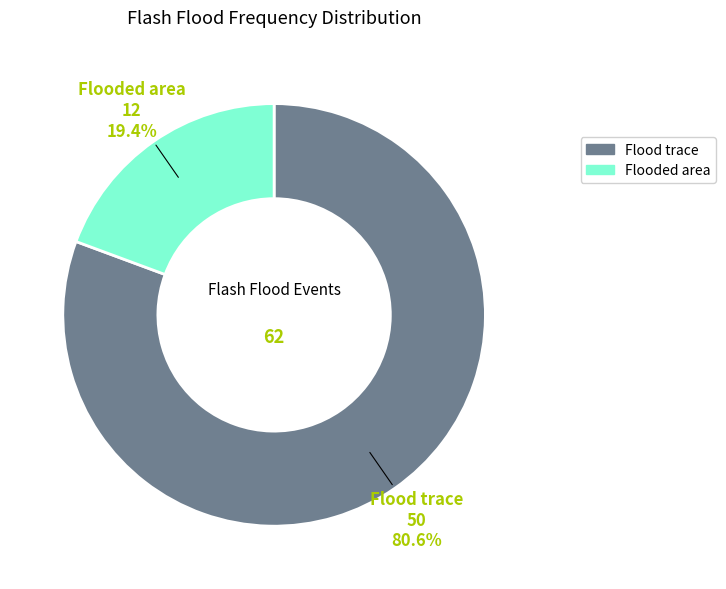

Is there a majority slice in this chart?

Yes